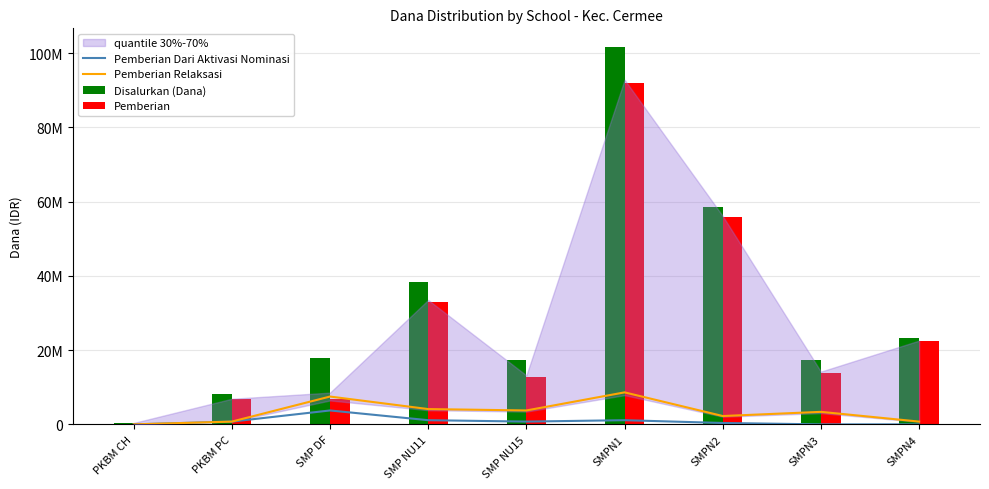

What is the label of the 3rd bar from the left?

SMP DF